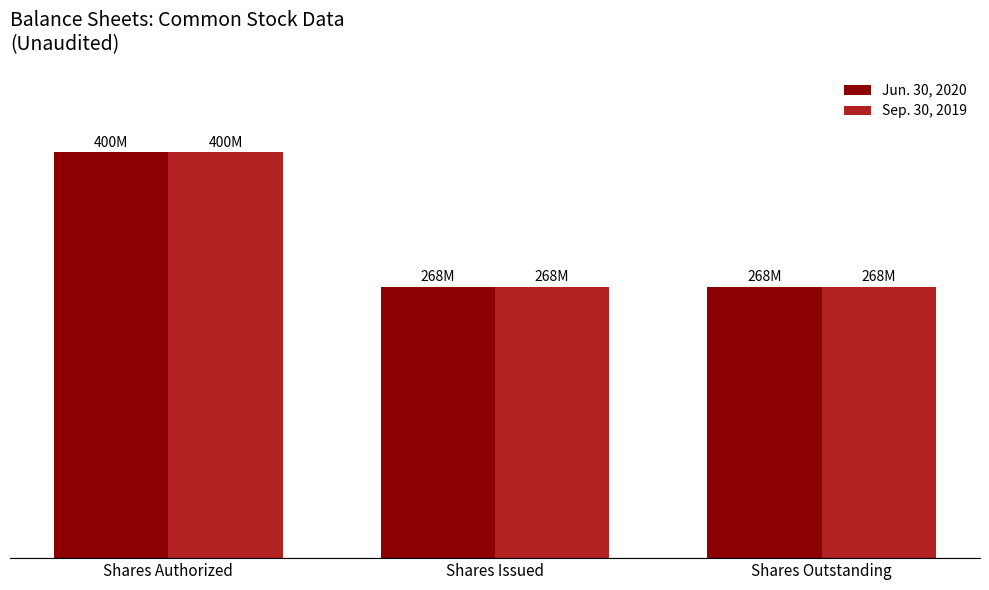

What value does the Jun. 30, 2020 series have at Shares Authorized?

400.0